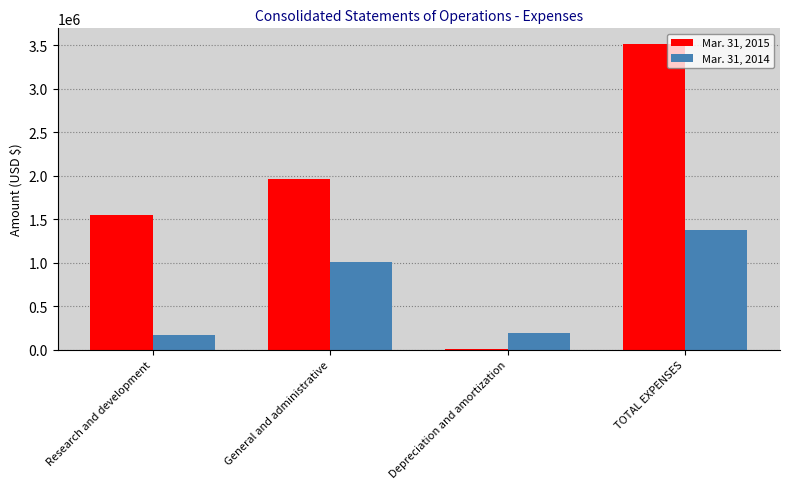

Which series has the largest total across all categories?

Mar. 31, 2015